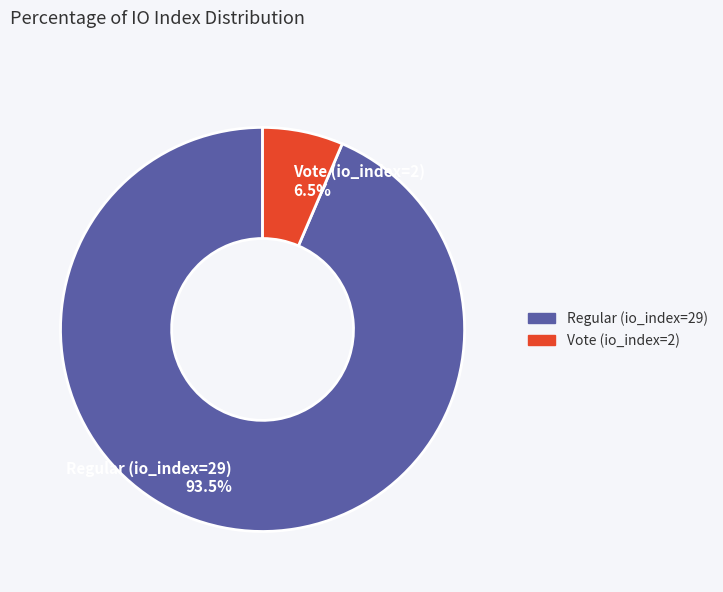

To the nearest percent, what is the combined percentage of Vote (io_index=2) and Regular (io_index=29)?

100%